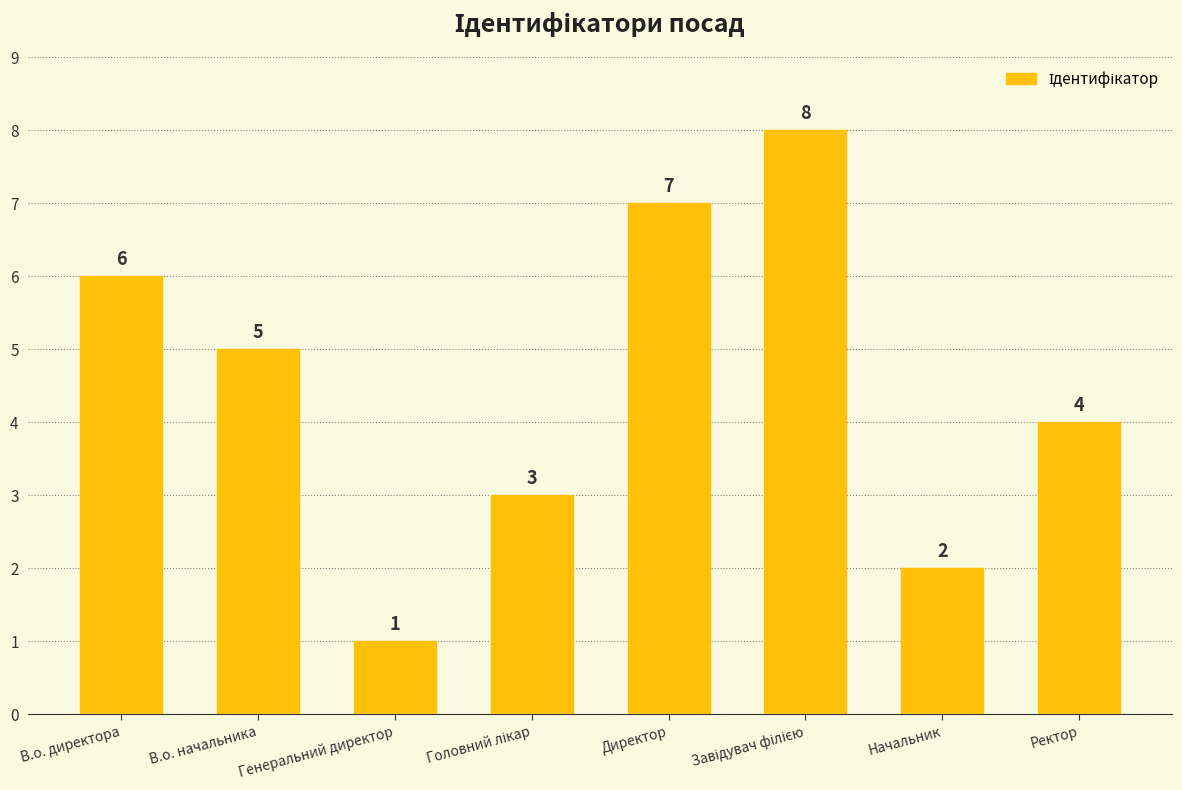

What is the maximum value shown in the chart?

8